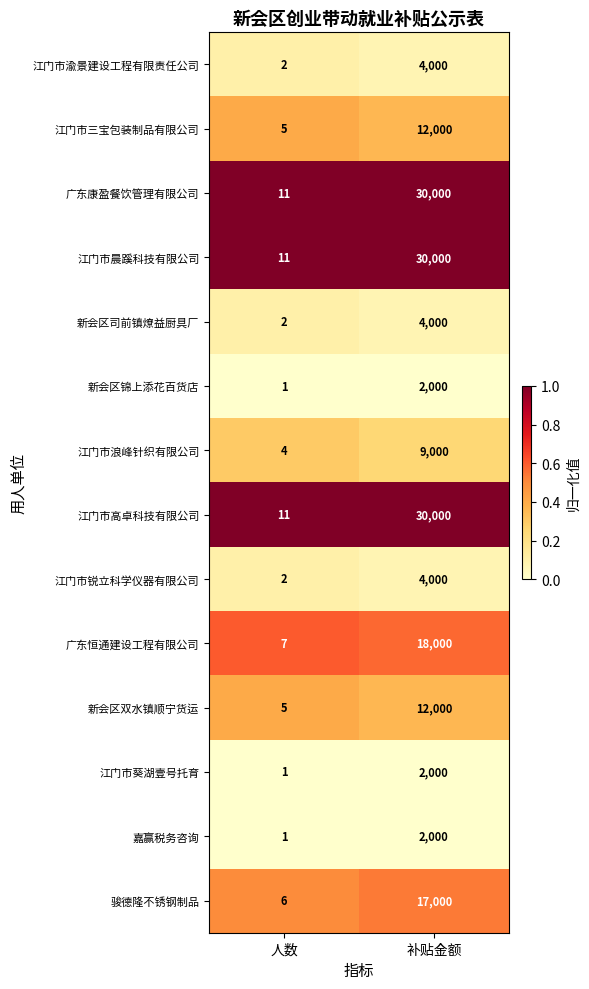

Reading left to right, extract all data points from this chart.

江门市渝景建设工程有限责任公司: 2	4000
江门市三宝包装制品有限公司: 5	12000
广东康盈餐饮管理有限公司: 11	30000
江门市晨蹊科技有限公司: 11	30000
新会区司前镇燎益厨具厂: 2	4000
新会区锦上添花百货店: 1	2000
江门市浪峰针织有限公司: 4	9000
江门市高卓科技有限公司: 11	30000
江门市锐立科学仪器有限公司: 2	4000
广东恒通建设工程有限公司: 7	18000
新会区双水镇顺宁货运: 5	12000
江门市葵湖壹号托育: 1	2000
嘉赢税务咨询: 1	2000
骏德隆不锈钢制品: 6	17000